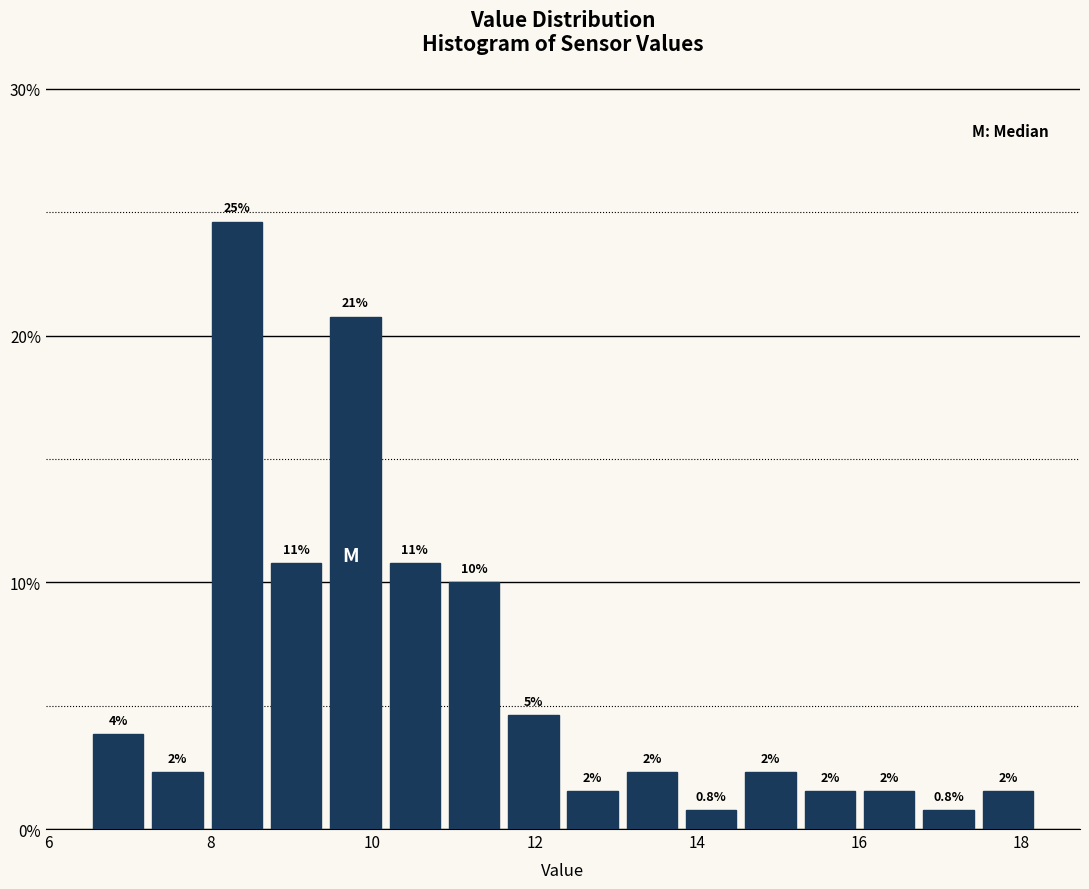

Read against the x-axis, roughly where is the centre of the tallest bar?

8.4